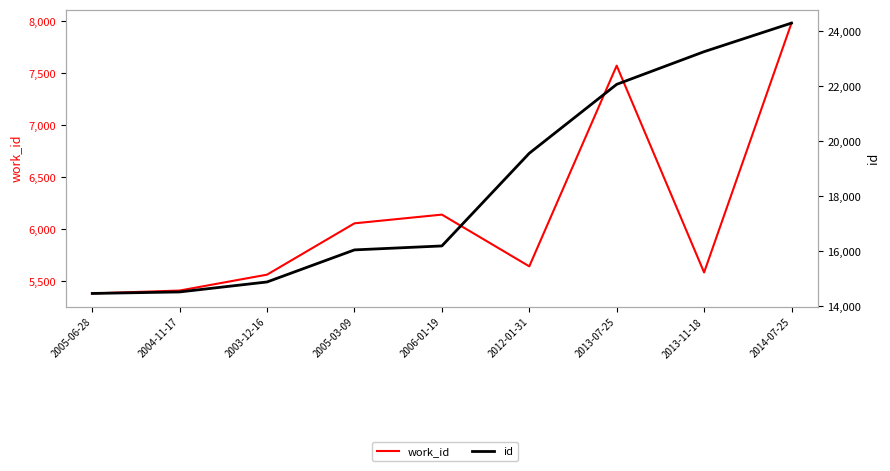

At 2012-01-31, list the series in order from largest to smallest.

id, work_id